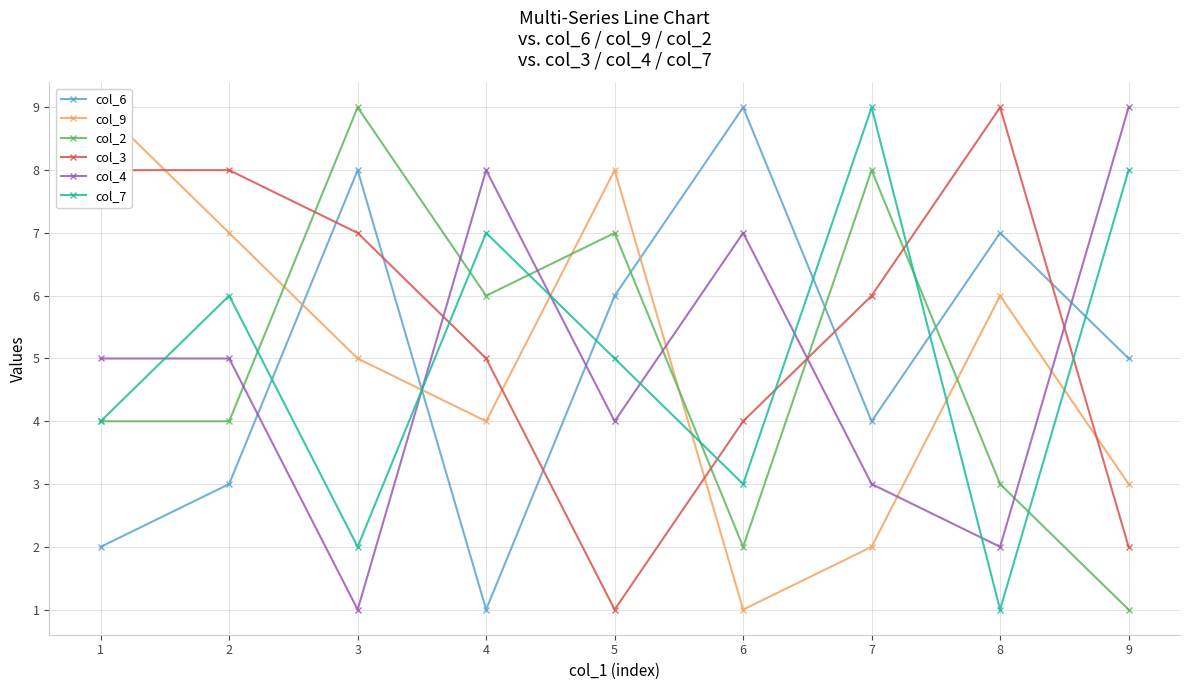

How many data points in col_9 are above 5?

4